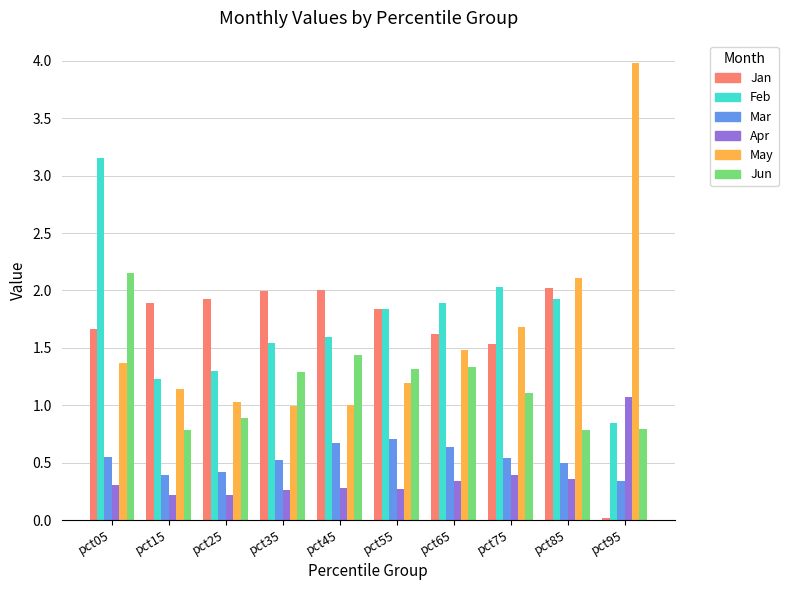

The Jun series shows 3.4 at pct05. True or false?

False